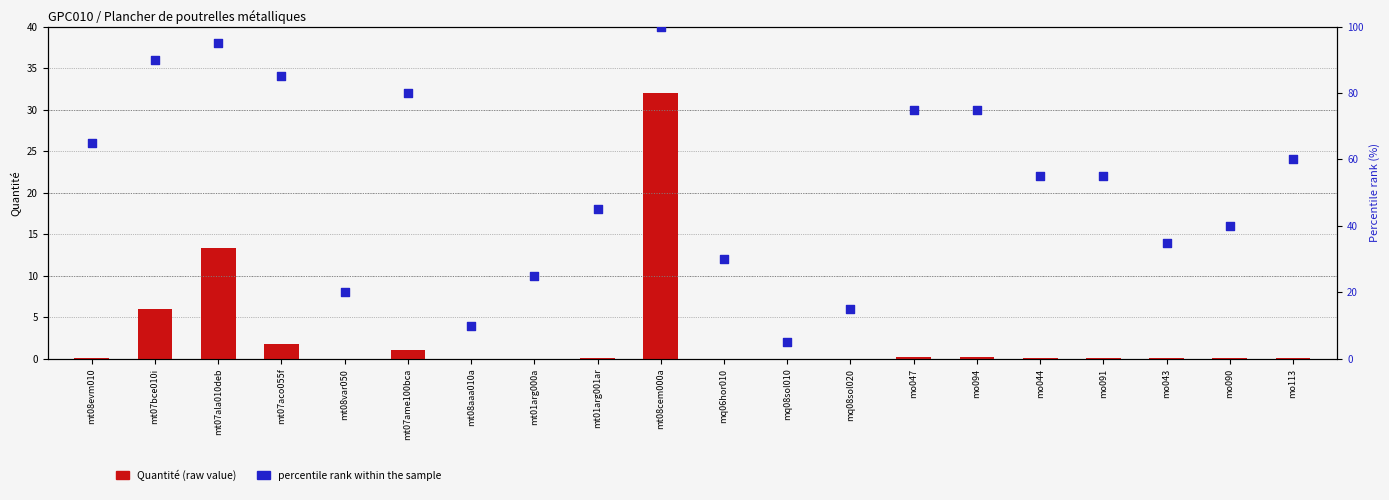

At how many categories does at least one series exceed 10?

18